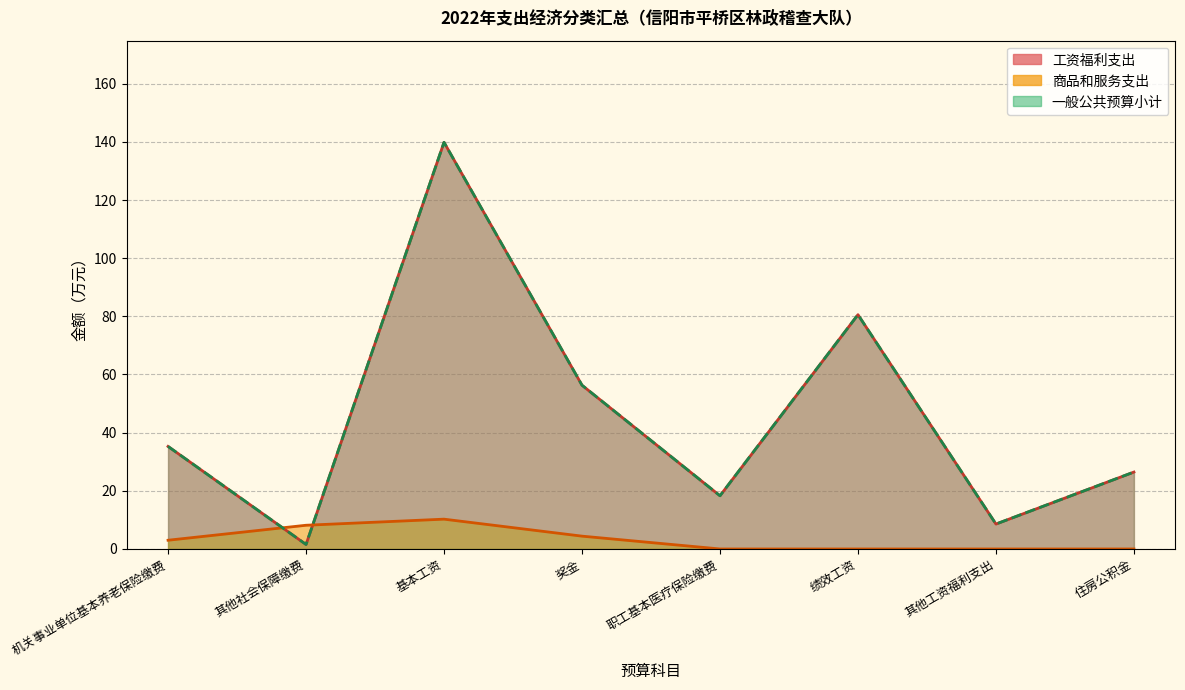

At which category does 工资福利支出 reach its first local valley?

其他社会保障缴费